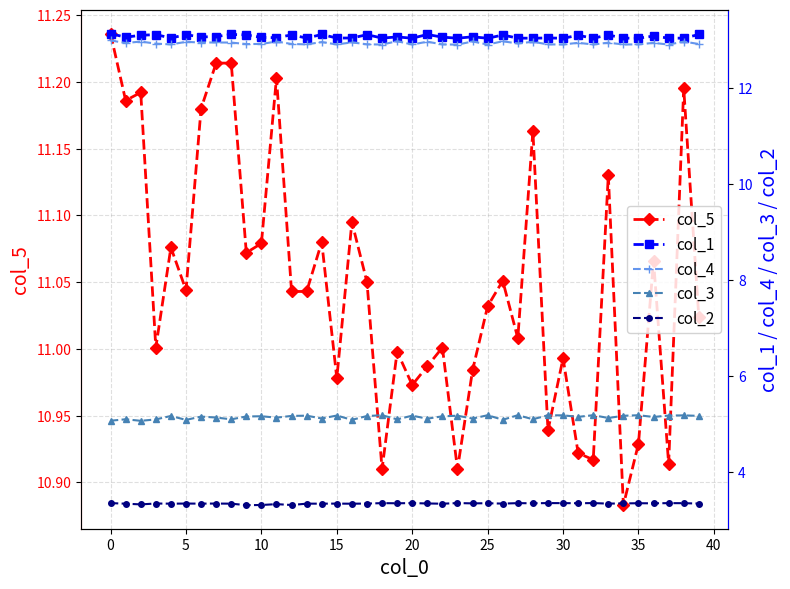

At which label is col_1 closest to 13?

25